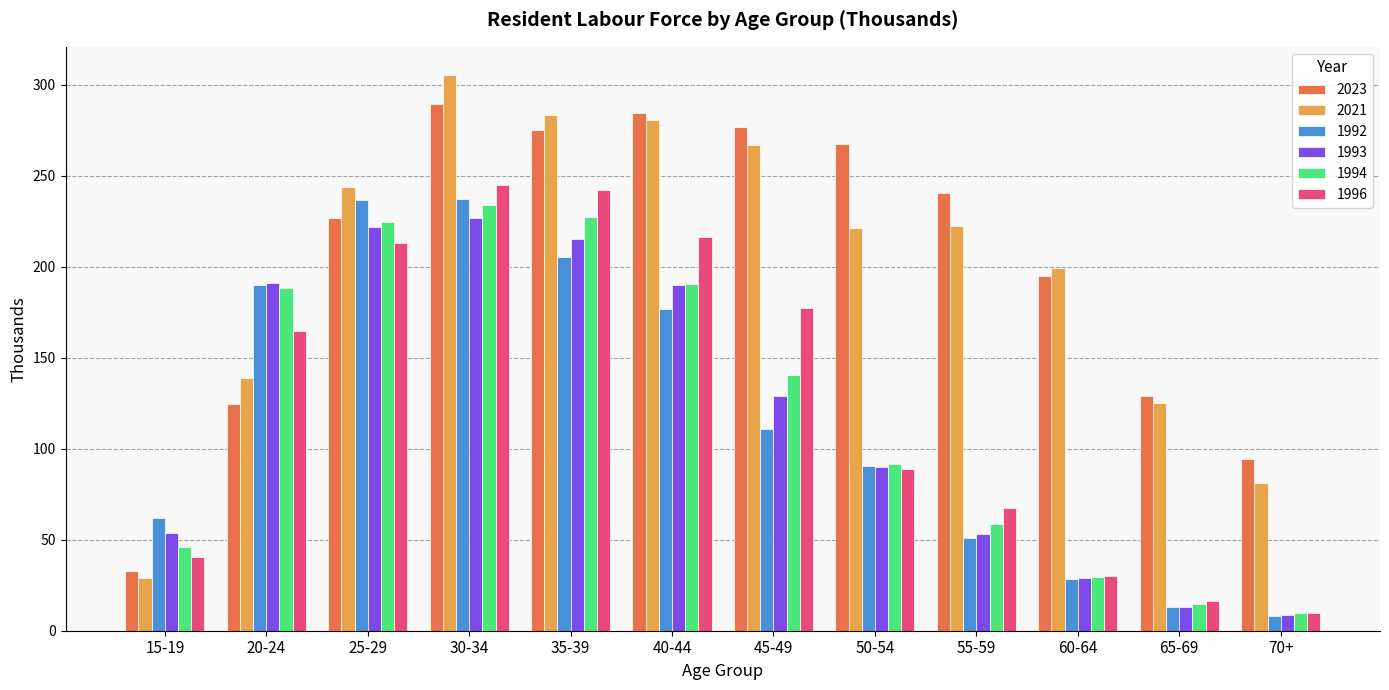

How many bars are there in each group?

6